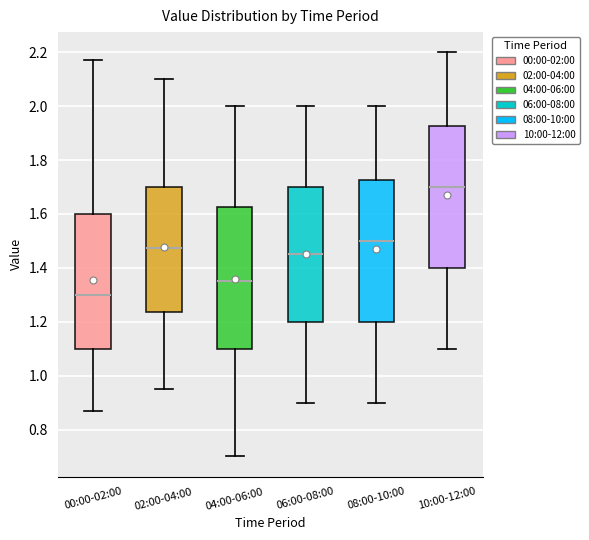

Which box has the highest median line?

10:00-12:00